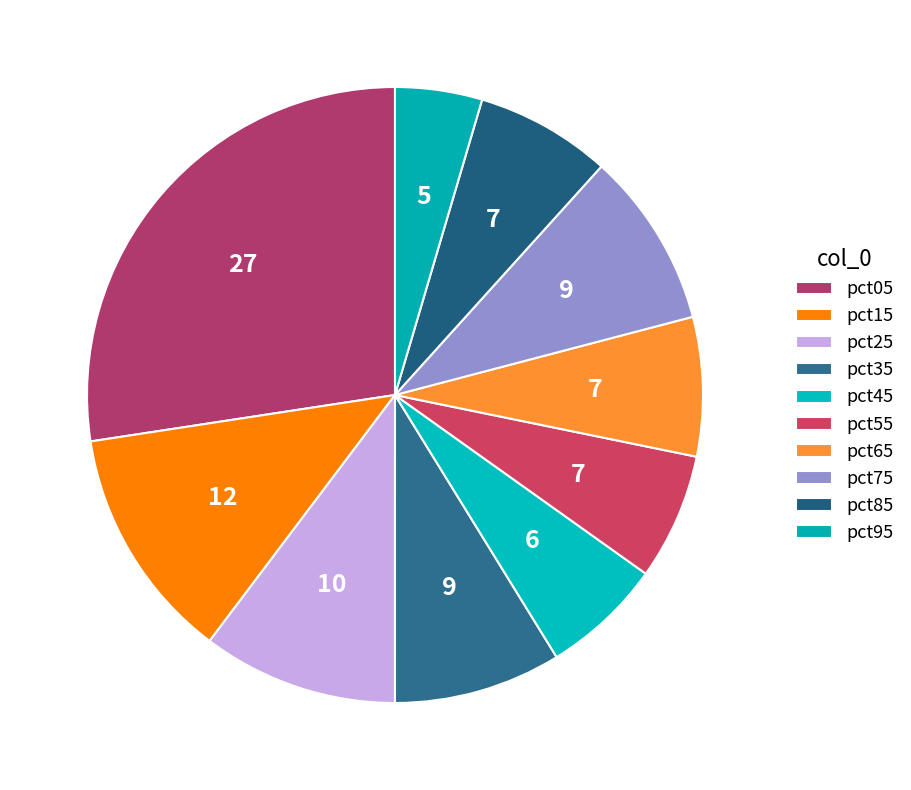

To the nearest percent, what percentage of the pie is pct45?

6%